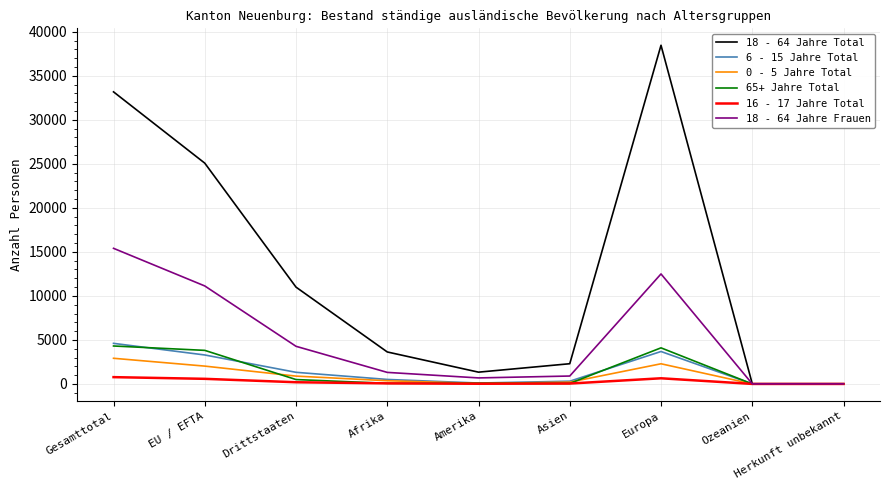

Is it true that 6 - 15 Jahre Total equals 5742 at Europa?

False